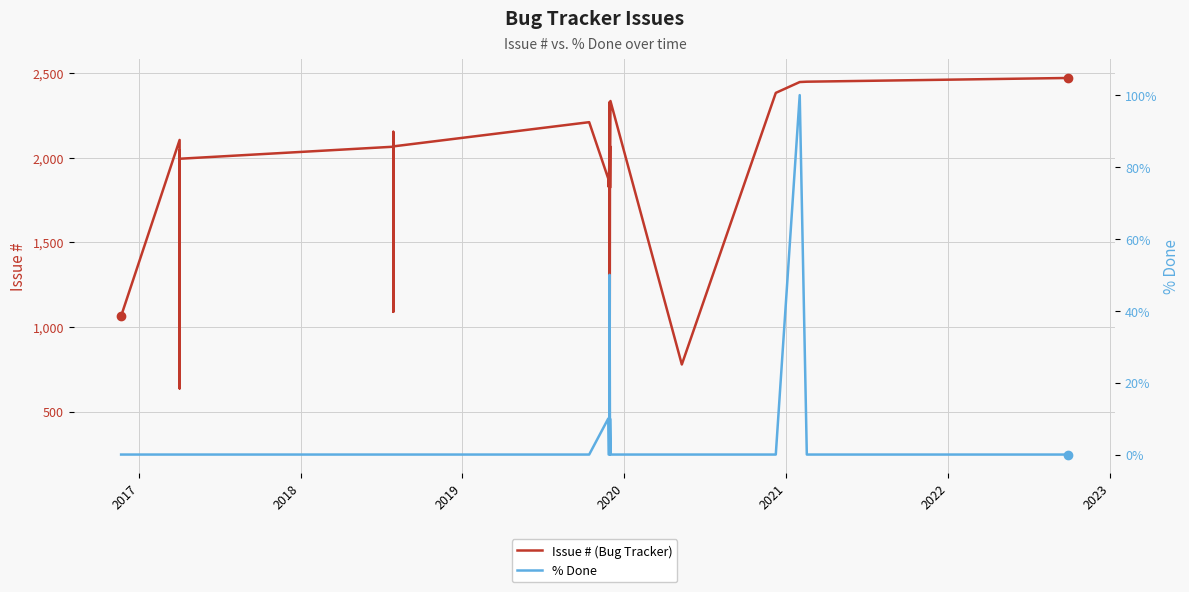

What are all the series names shown in the legend?

Issue # (Bug Tracker), % Done